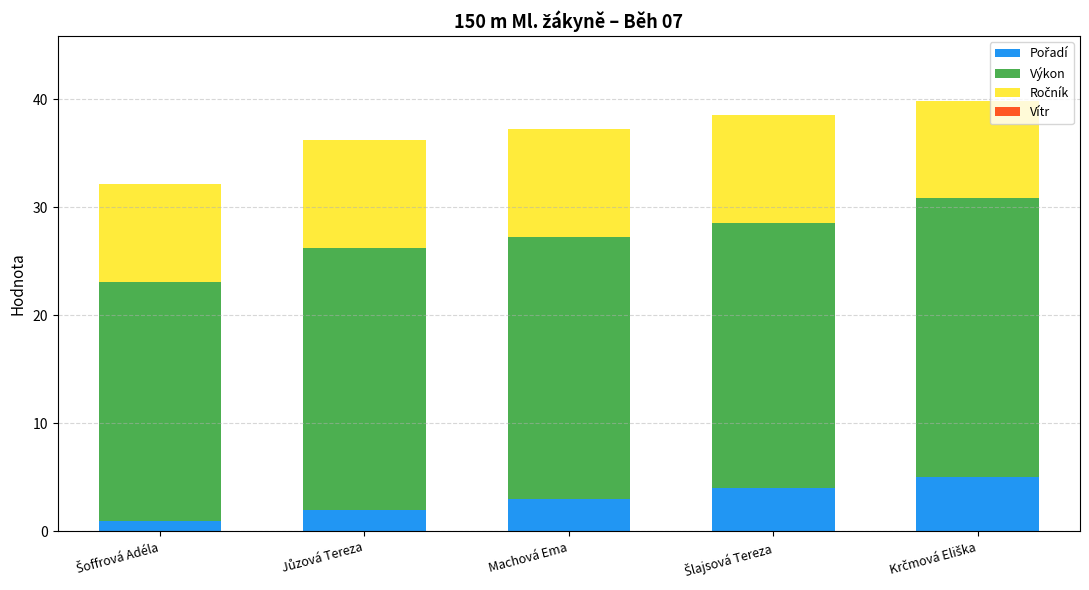

What position from the left is Šoffrová Adéla?

1